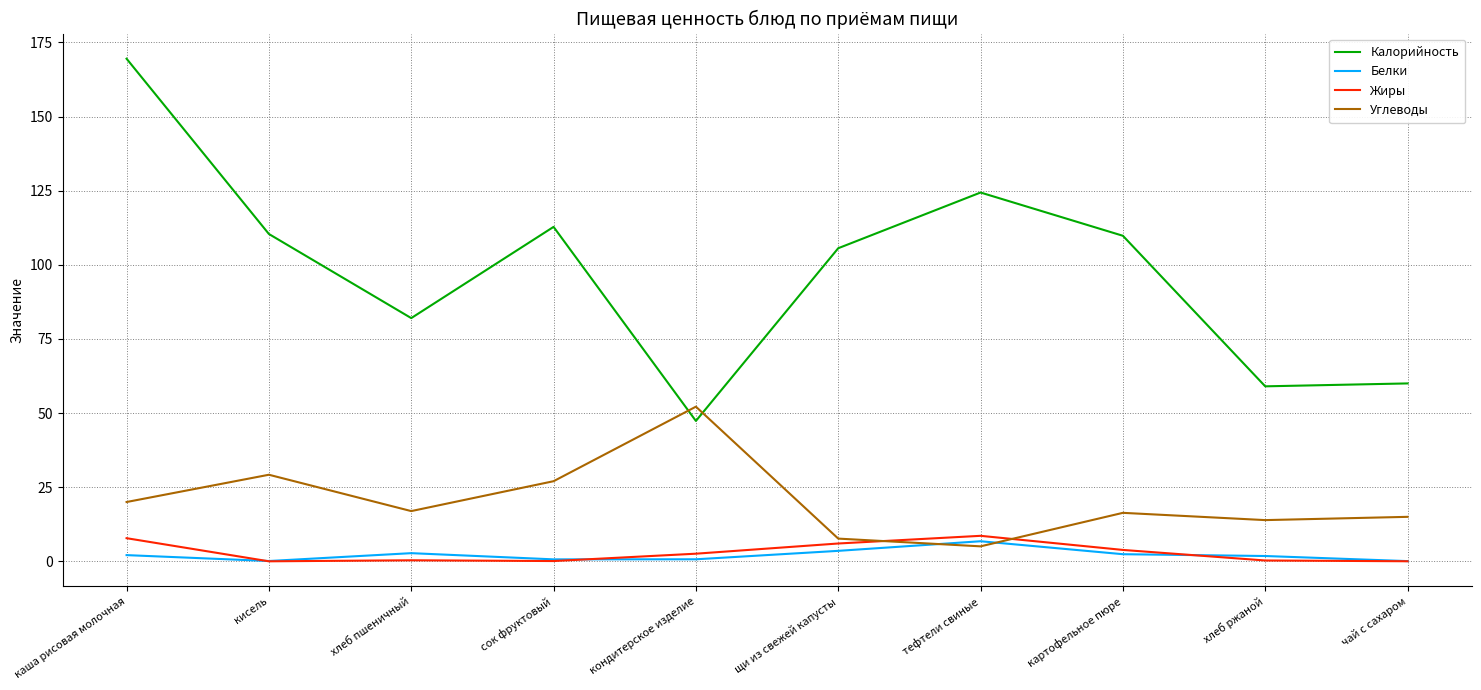

True or false: Белки and Калорийность cross at least once.

False